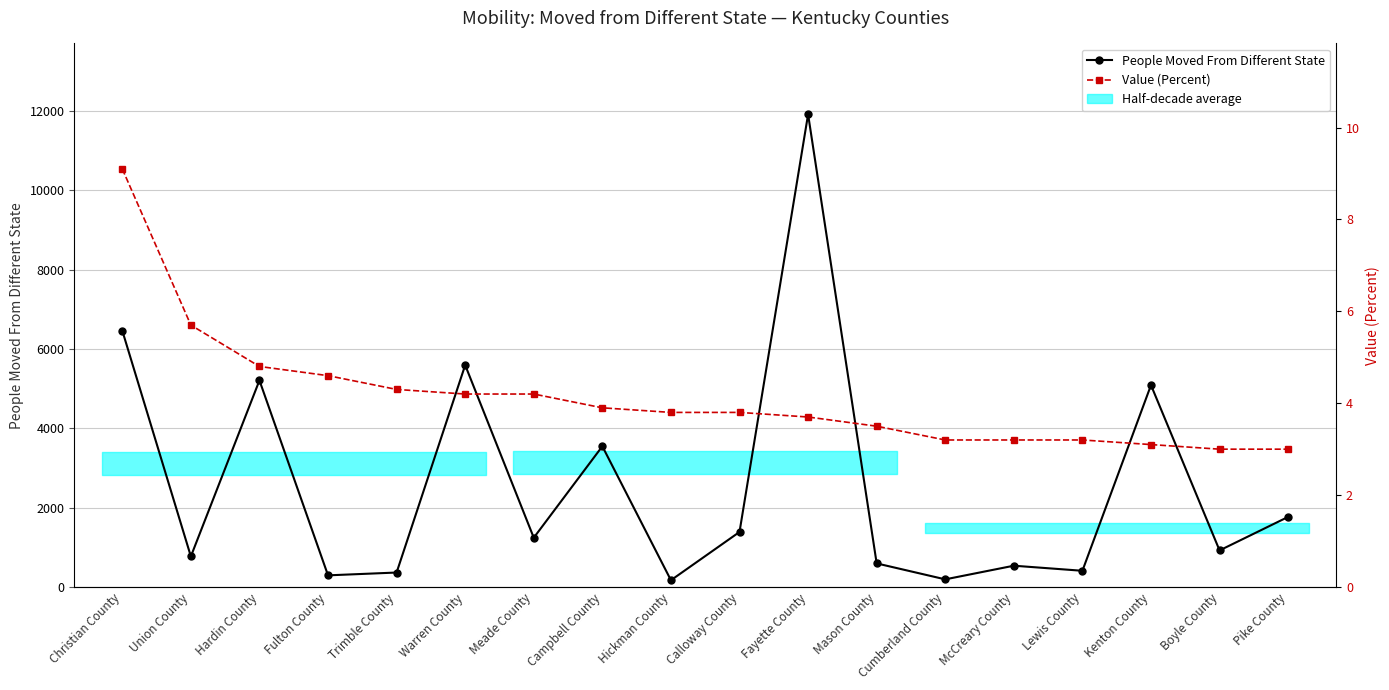

Reading left to right, extract all data points from this chart.

People Moved From Different State: Christian County=6461.0	Union County=771.0	Hardin County=5206.0	Fulton County=294.0	Trimble County=365.0	Warren County=5591.0	Meade County=1242.0	Campbell County=3546.0	Hickman County=171.0	Calloway County=1387.0	Fayette County=11910.0	Mason County=595.0	Cumberland County=193.0	McCreary County=537.0	Lewis County=409.0	Kenton County=5087.0	Boyle County=922.0	Pike County=1767.0
Value (Percent): Christian County=9.1	Union County=5.7	Hardin County=4.8	Fulton County=4.6	Trimble County=4.3	Warren County=4.2	Meade County=4.2	Campbell County=3.9	Hickman County=3.8	Calloway County=3.8	Fayette County=3.7	Mason County=3.5	Cumberland County=3.2	McCreary County=3.2	Lewis County=3.2	Kenton County=3.1	Boyle County=3.0	Pike County=3.0